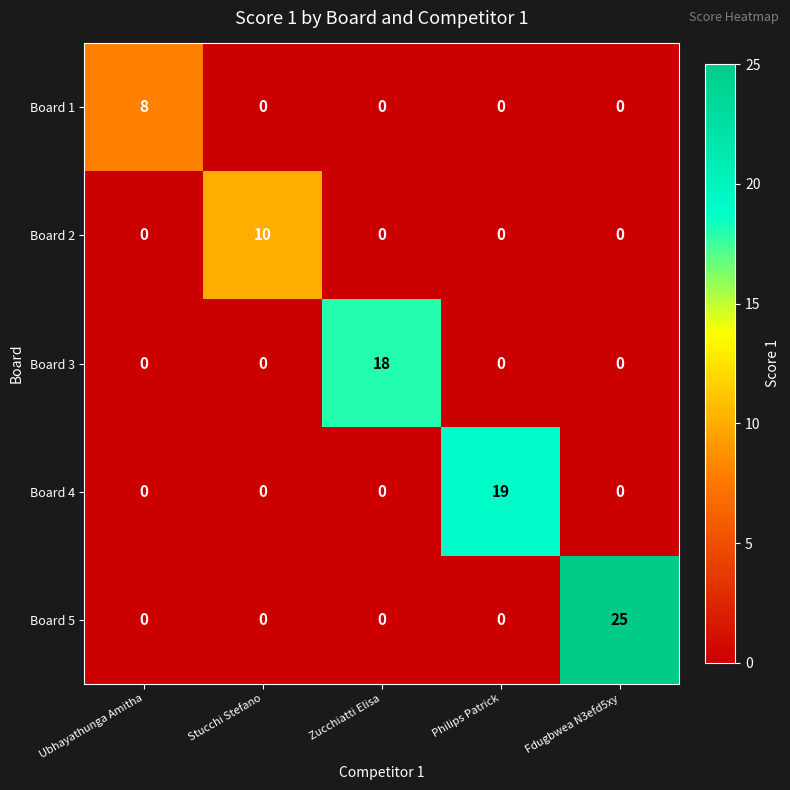

List the series in order of their peak value, lowest first.

Board 1, Board 2, Board 3, Board 4, Board 5